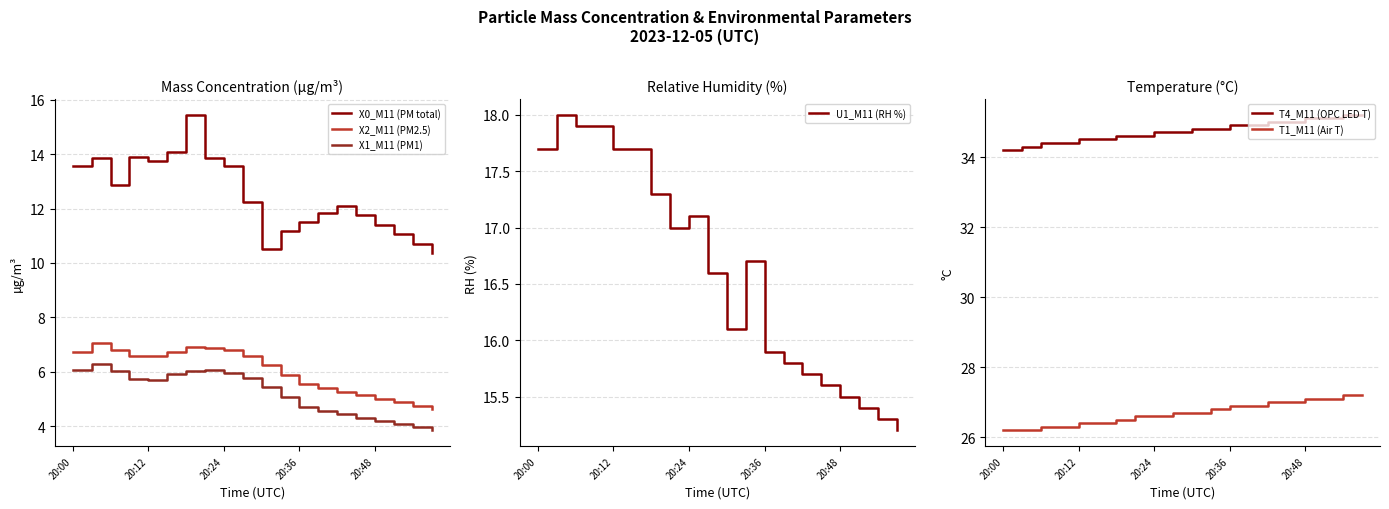

What is the difference between the highest and lowest values at 14?

30.6